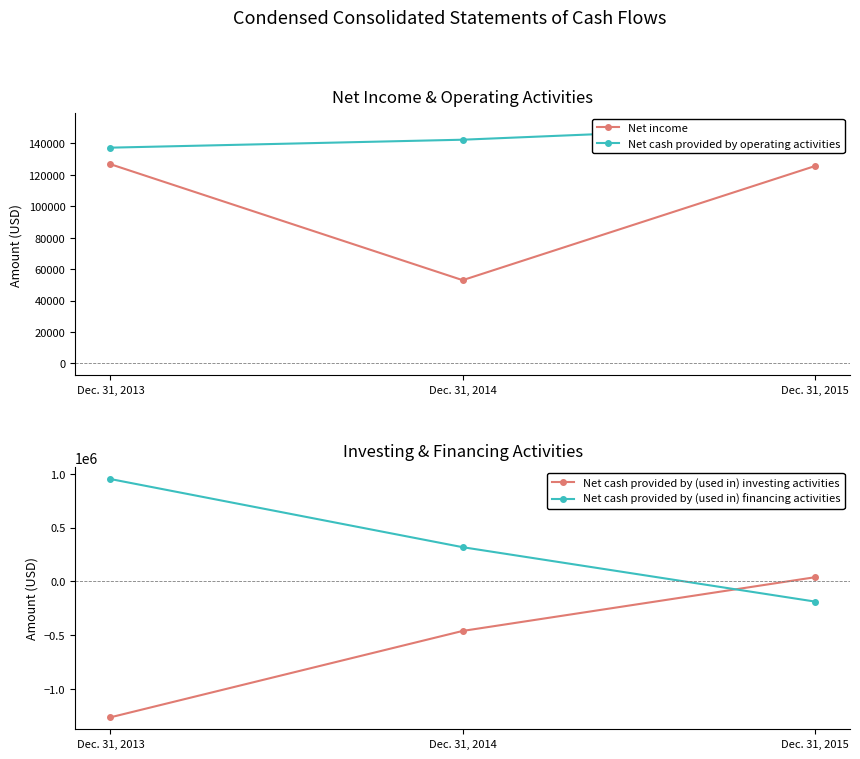

What is the minimum value for Net cash provided by operating activities?

137340